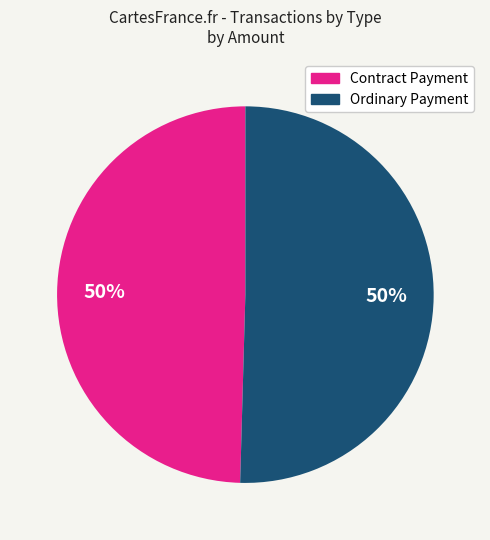

To the nearest percent, what is the average slice percentage?

50%